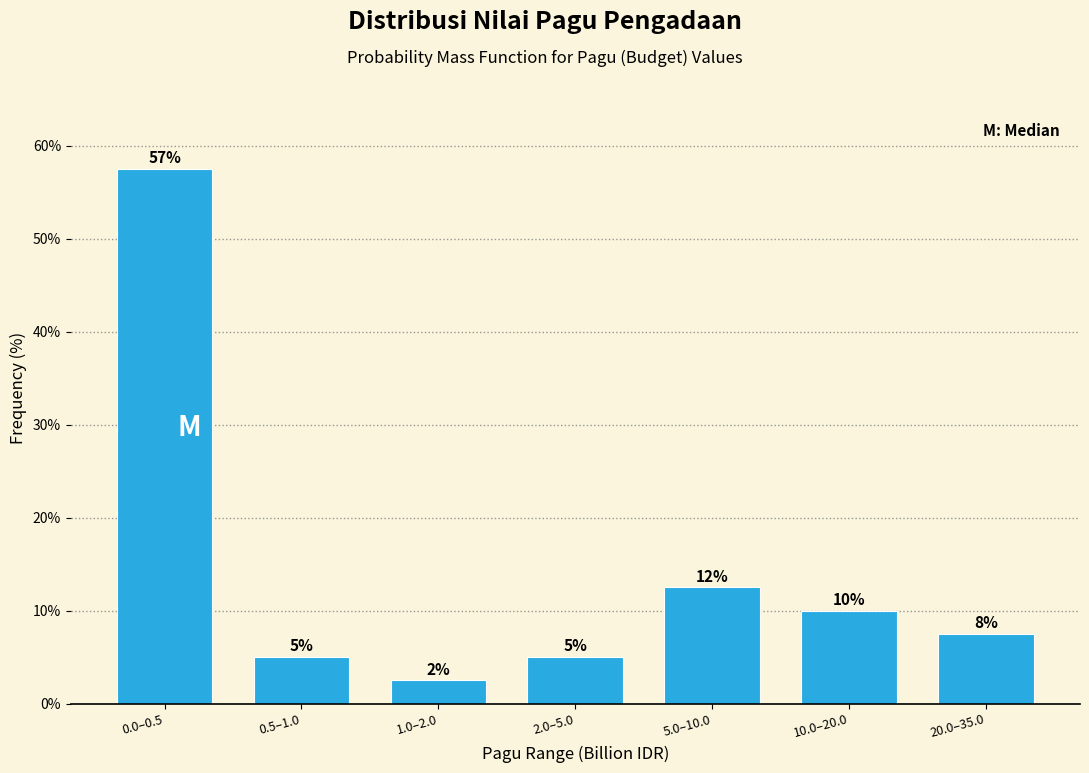

How many bars are there in total?

7